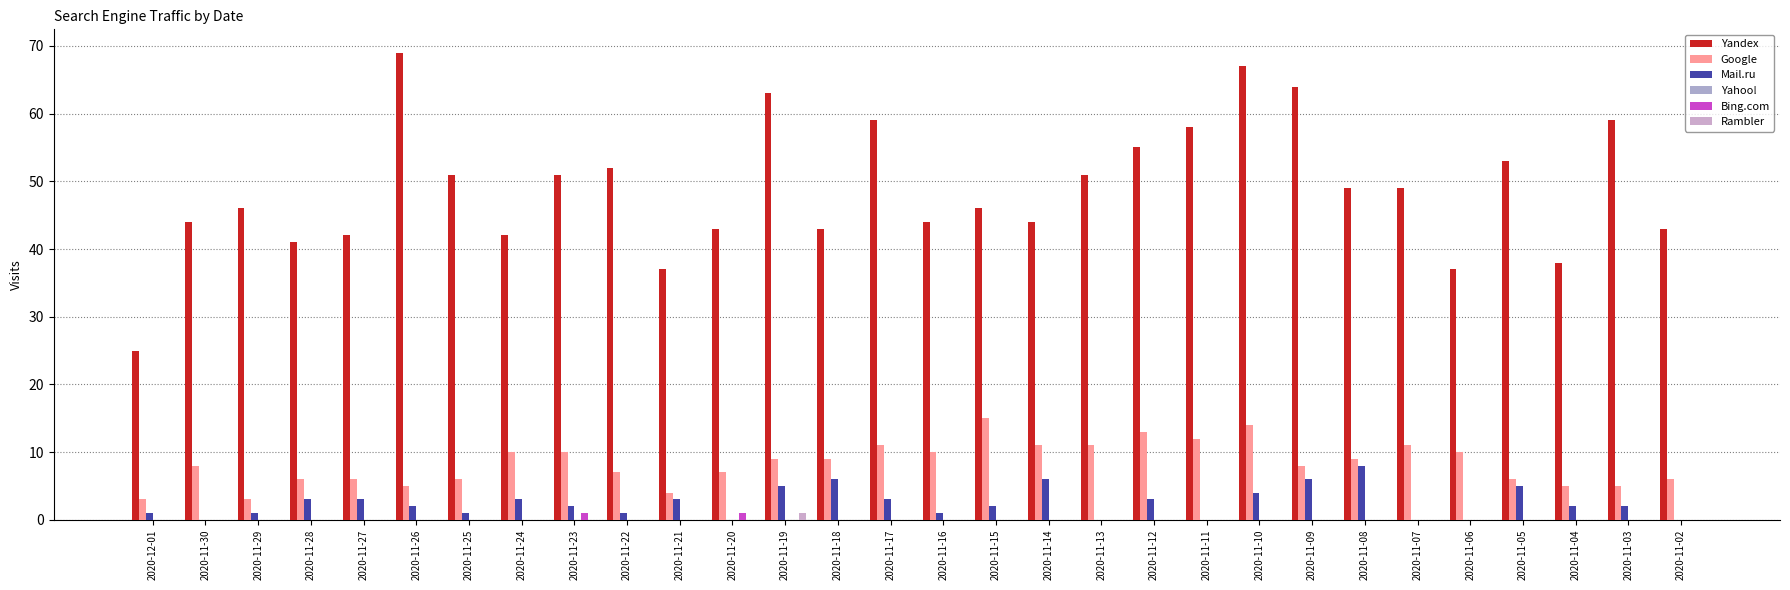

What is the label of the 27th bar from the left?

2020-11-05